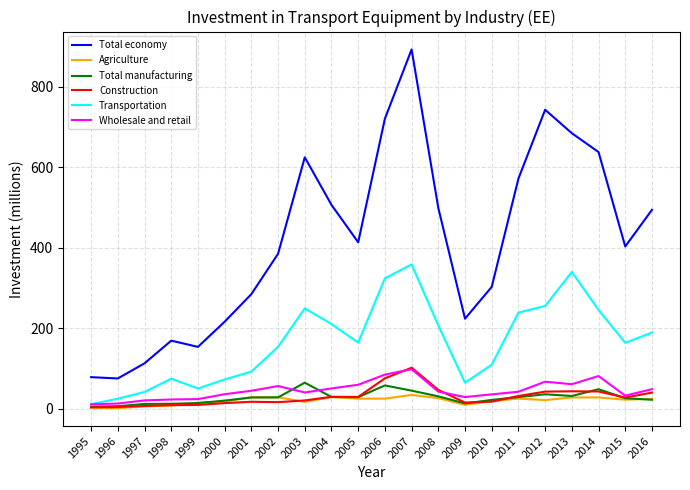

True or false: Agriculture and Total economy cross at least once.

False